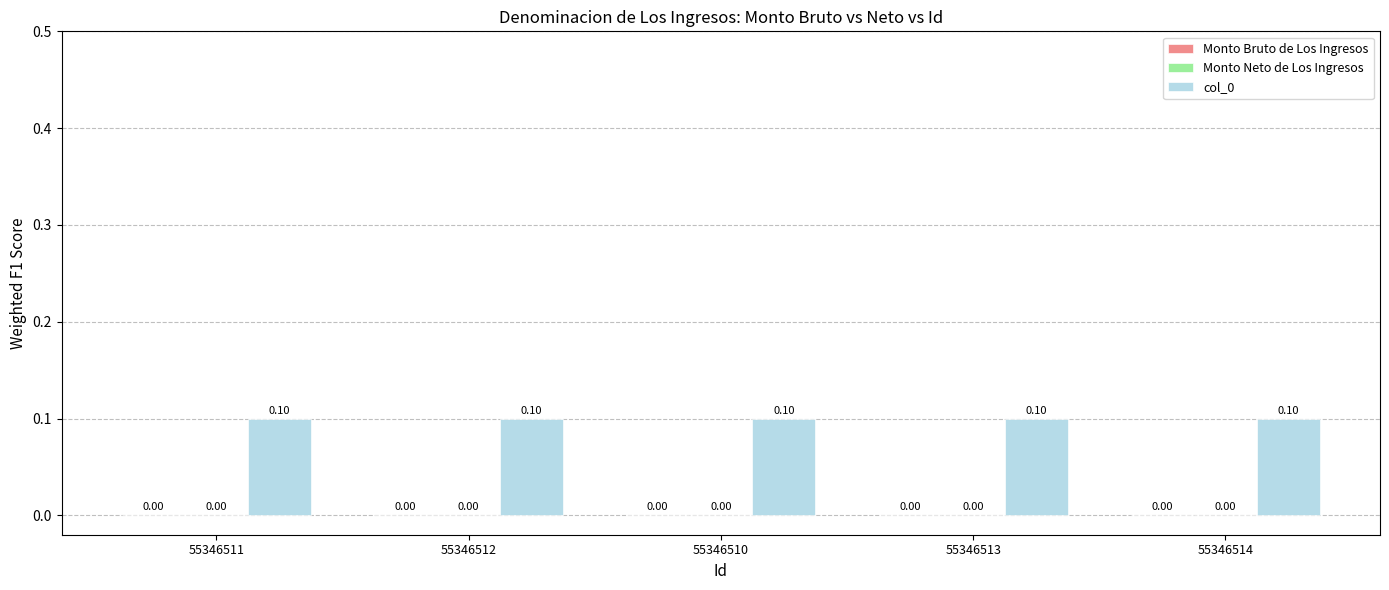

What is the label of the 1st bar from the right?

55346514